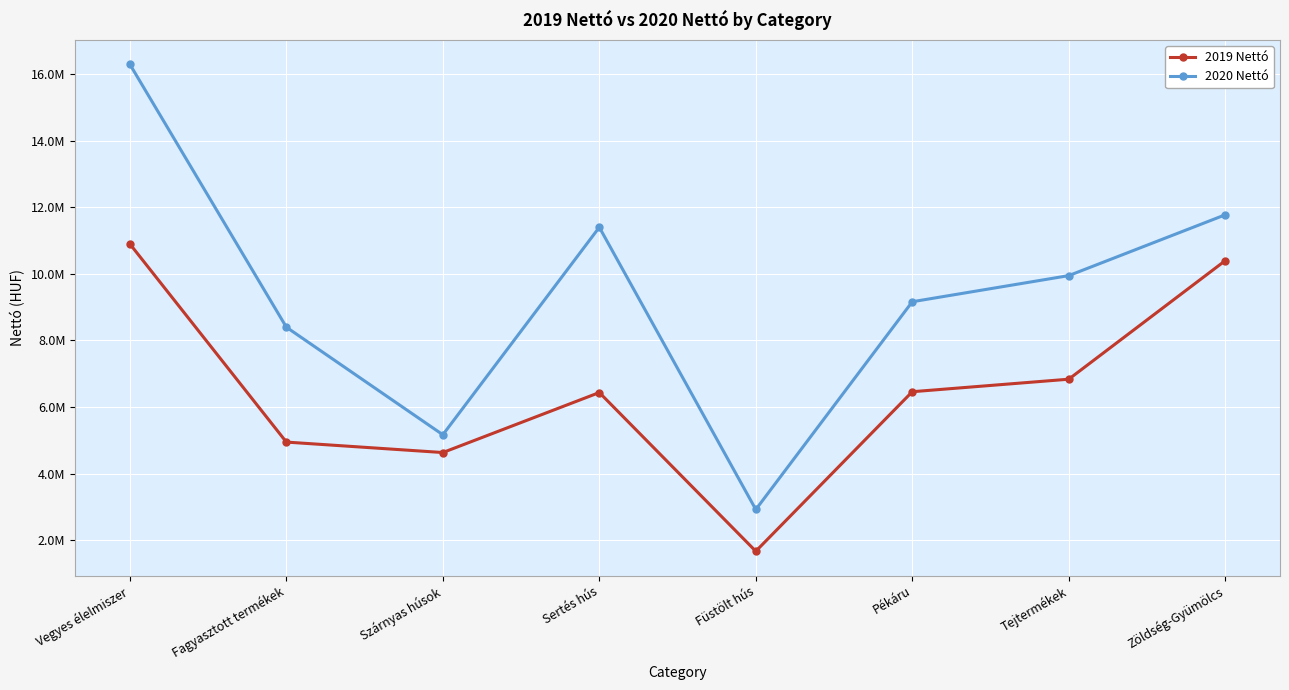

What are all the series names shown in the legend?

2019 Nettó, 2020 Nettó